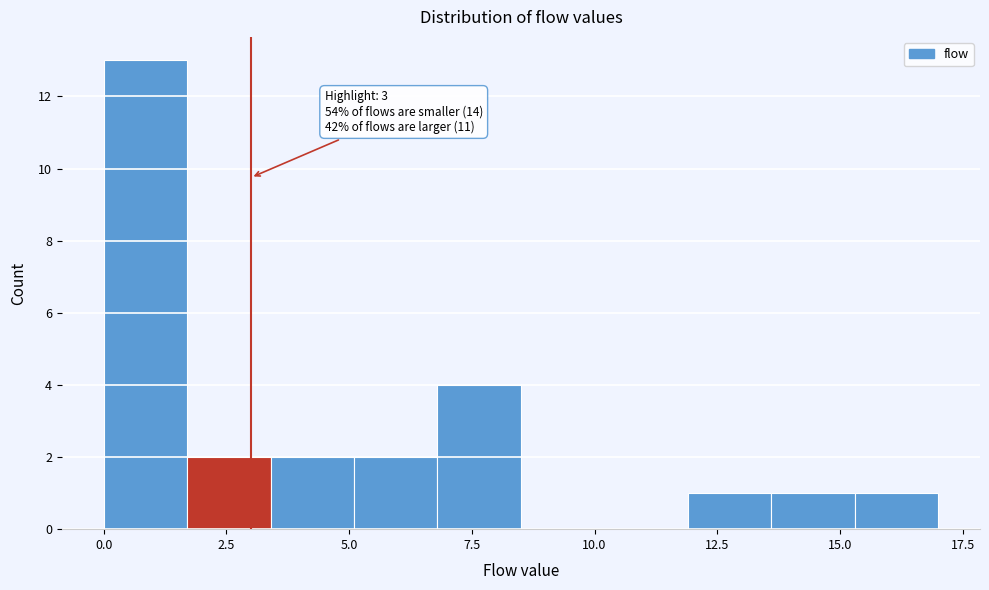

Around what value on the x-axis is the tallest bar? Give the approximate position of its centre, as read against the axis.

1.0